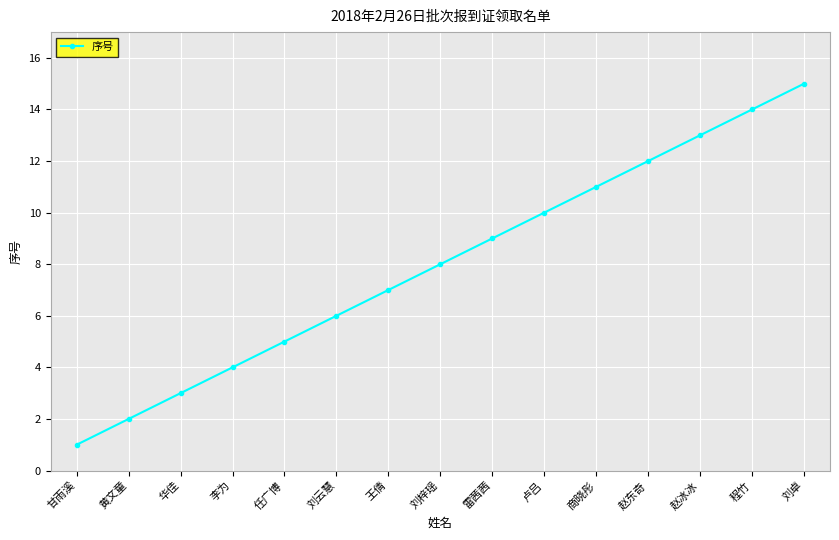

Between 甘雨溪 and 雷茜茜, which is larger?

雷茜茜